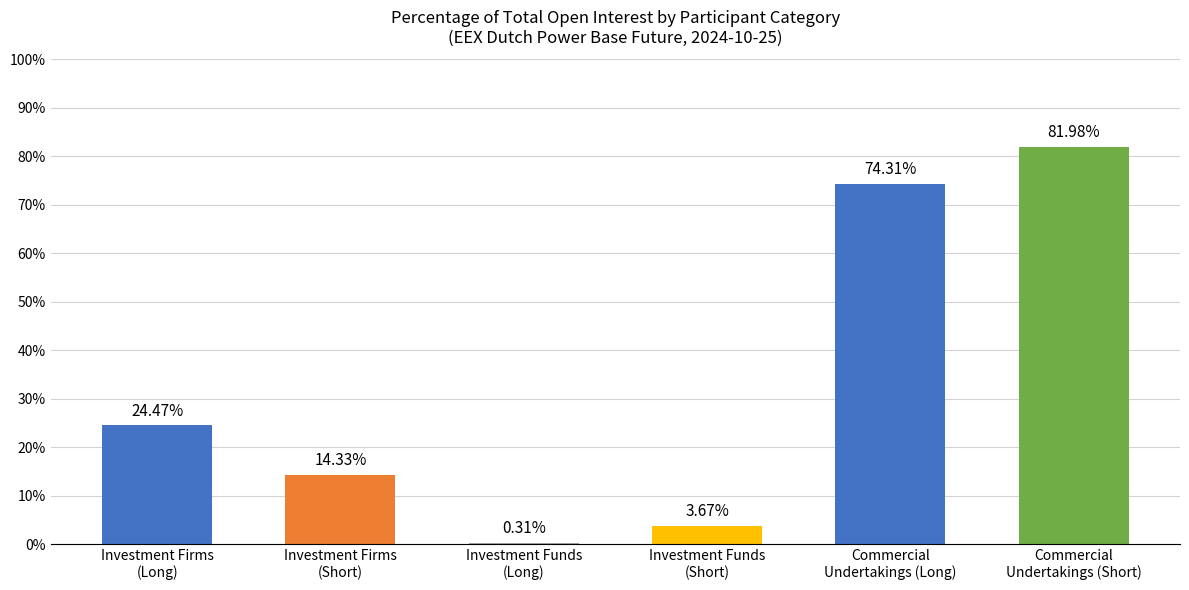

What is the difference between the second highest and minimum values?

74.0